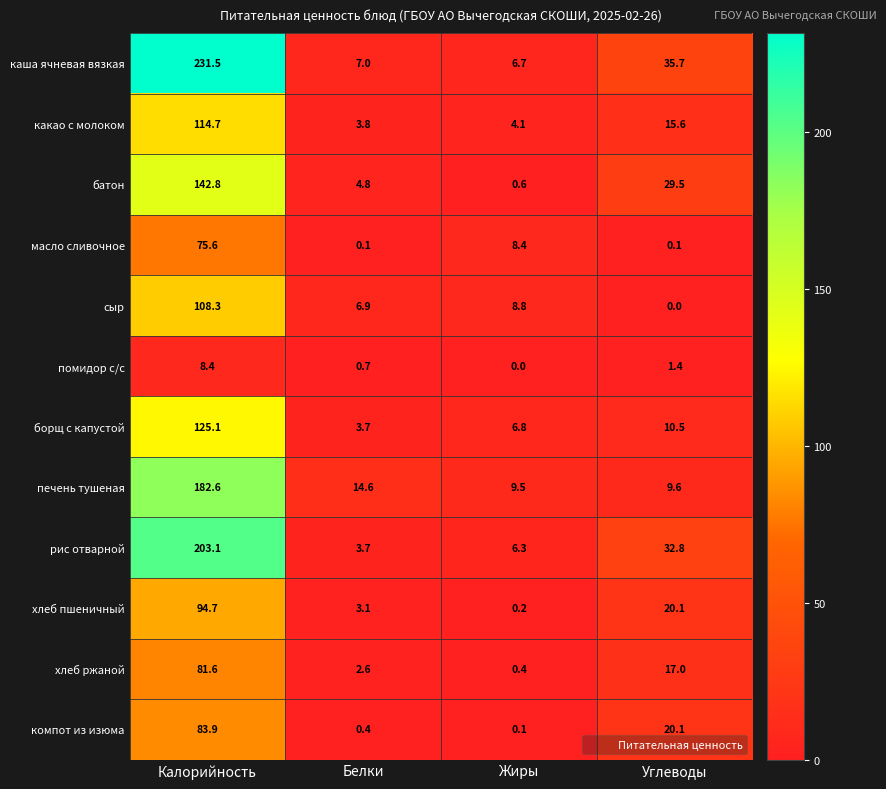

Which series changed the most between Белки and Жиры?

масло сливочное